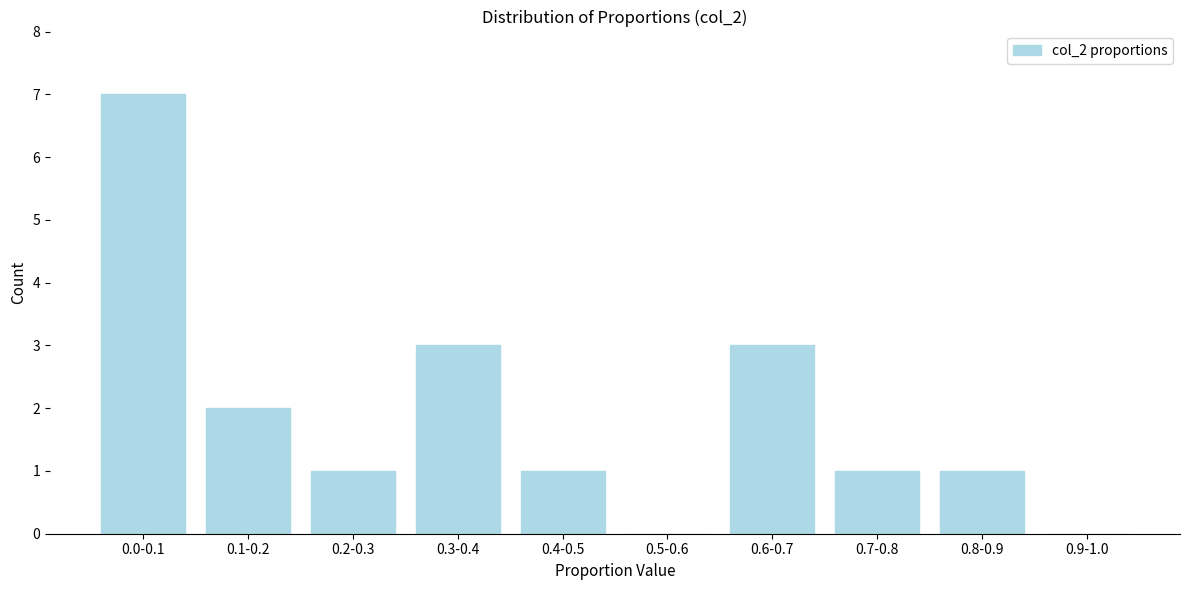

Reading right to left, transcribe all the data shown in this chart.

0.9-1.0=0	0.8-0.9=1	0.7-0.8=1	0.6-0.7=3	0.5-0.6=0	0.4-0.5=1	0.3-0.4=3	0.2-0.3=1	0.1-0.2=2	0.0-0.1=7